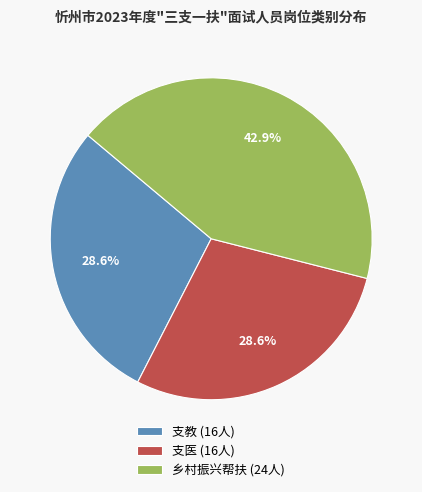

To the nearest percent, what is the average slice percentage?

33%